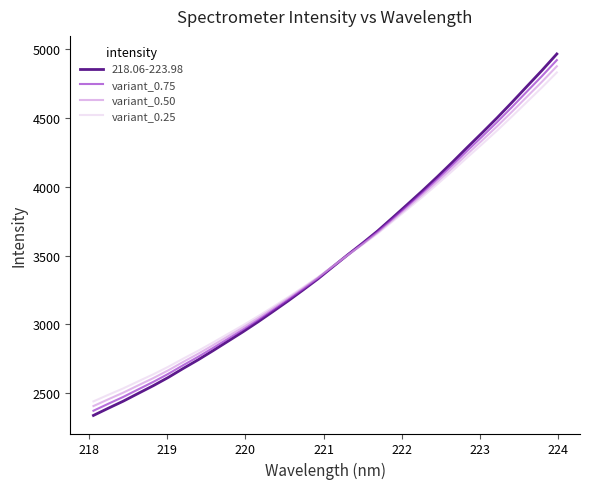

What is the highest value of the variant_0.75 series?

4918.6